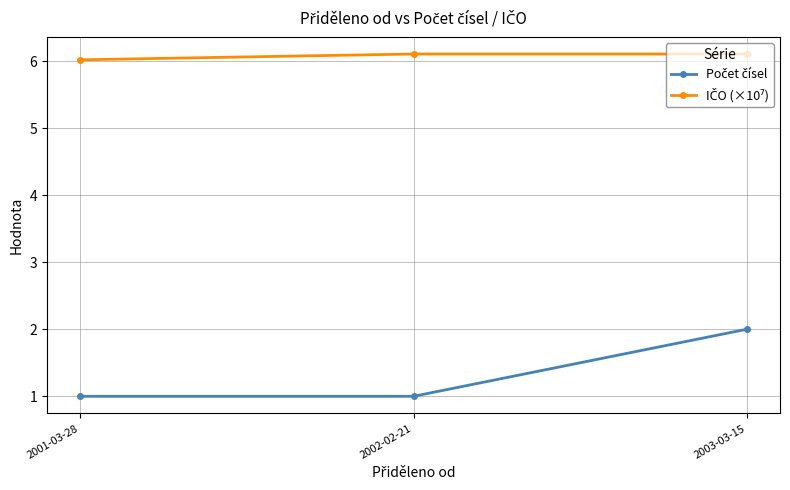

At which category is the sum across all series the highest?

2003-03-15